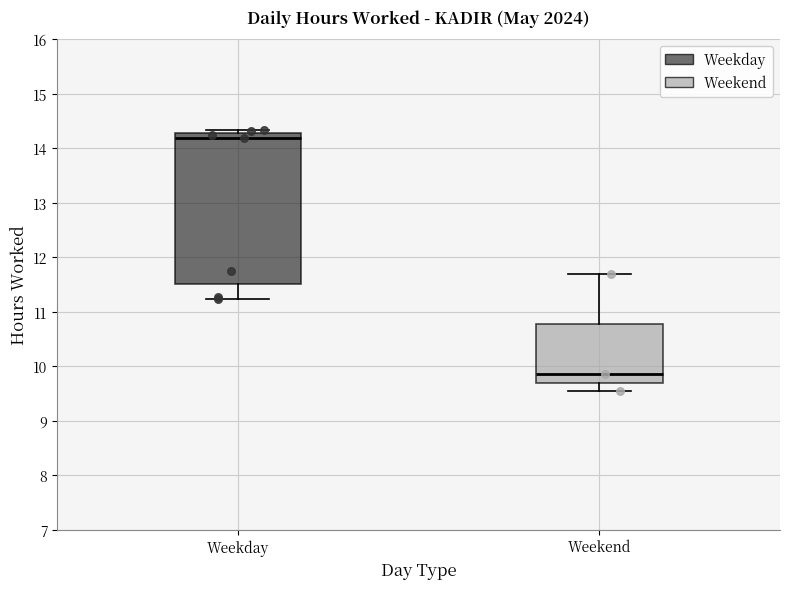

Reading left to right, read every box against the y-axis: the position of its median line, the range the box covers, and the ends of its whiskers. The values are not printed on the chart, so give them approximately, as read against the axis.

Weekday: median 14.2, box 11.5 to 14.3, whiskers 11.2 to 14.3 (just above the box's upper edge)
Weekend: median 9.9, box 9.7 to 10.8, whiskers 9.5 to 11.7